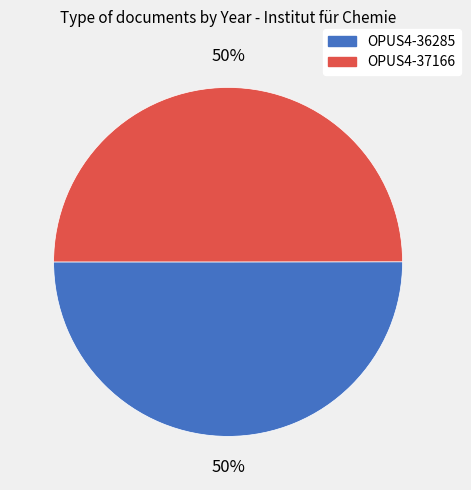

Approximately how many times larger is the value at OPUS4-36285 compared to OPUS4-37166?

1.0